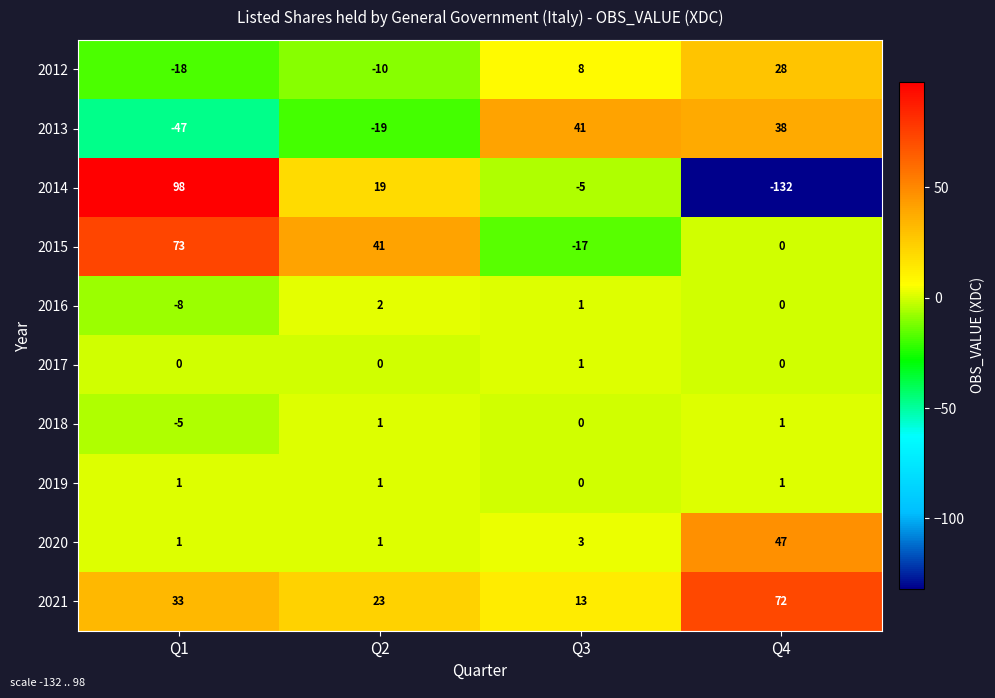

What is the lowest value of the 2012 series?

-18